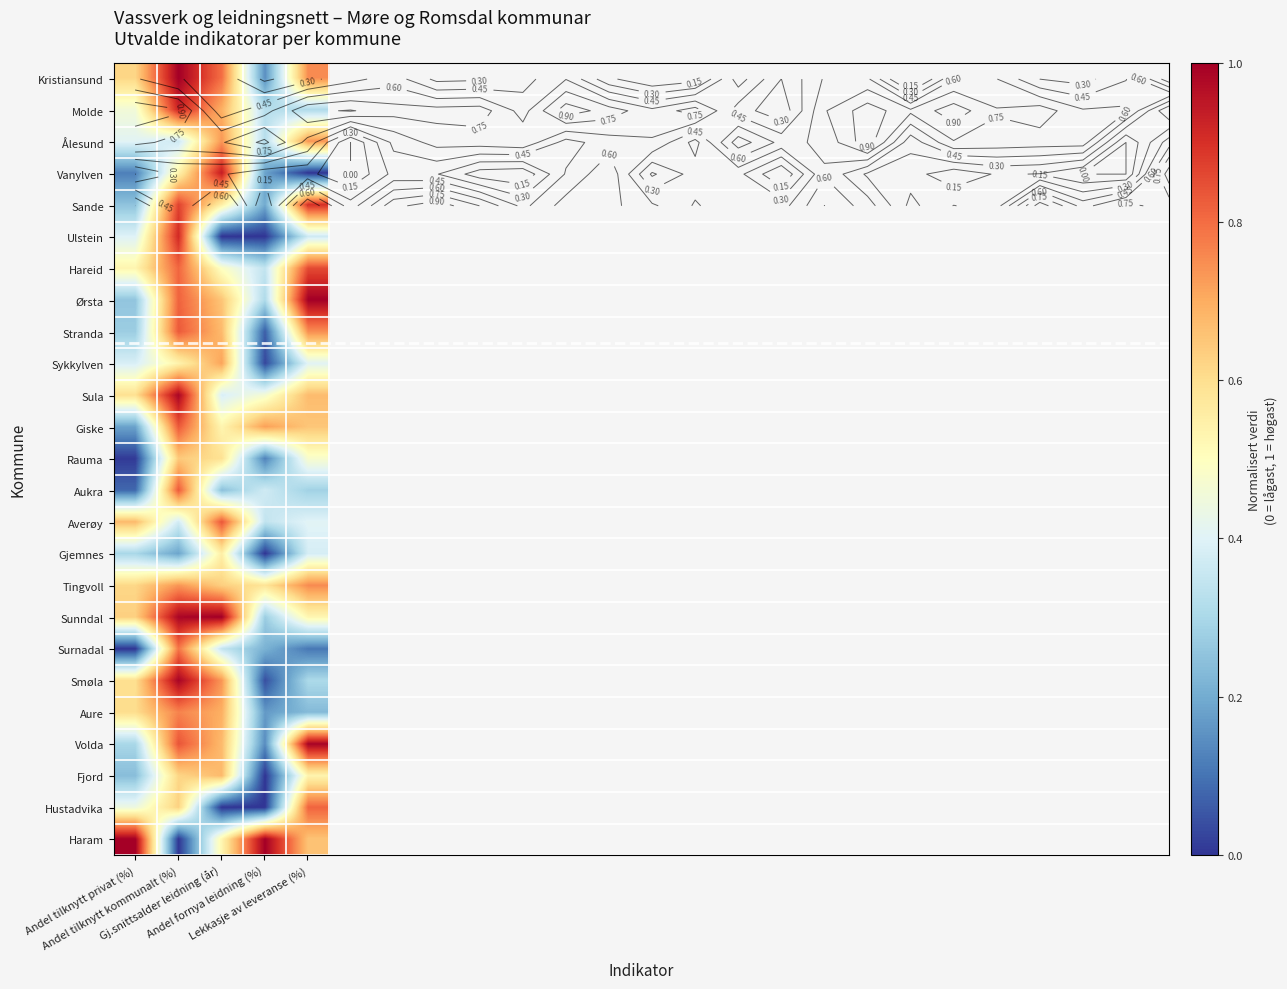

What is the spread (max minus min) of values at Lekkasje av leveranse (%)?

1.0